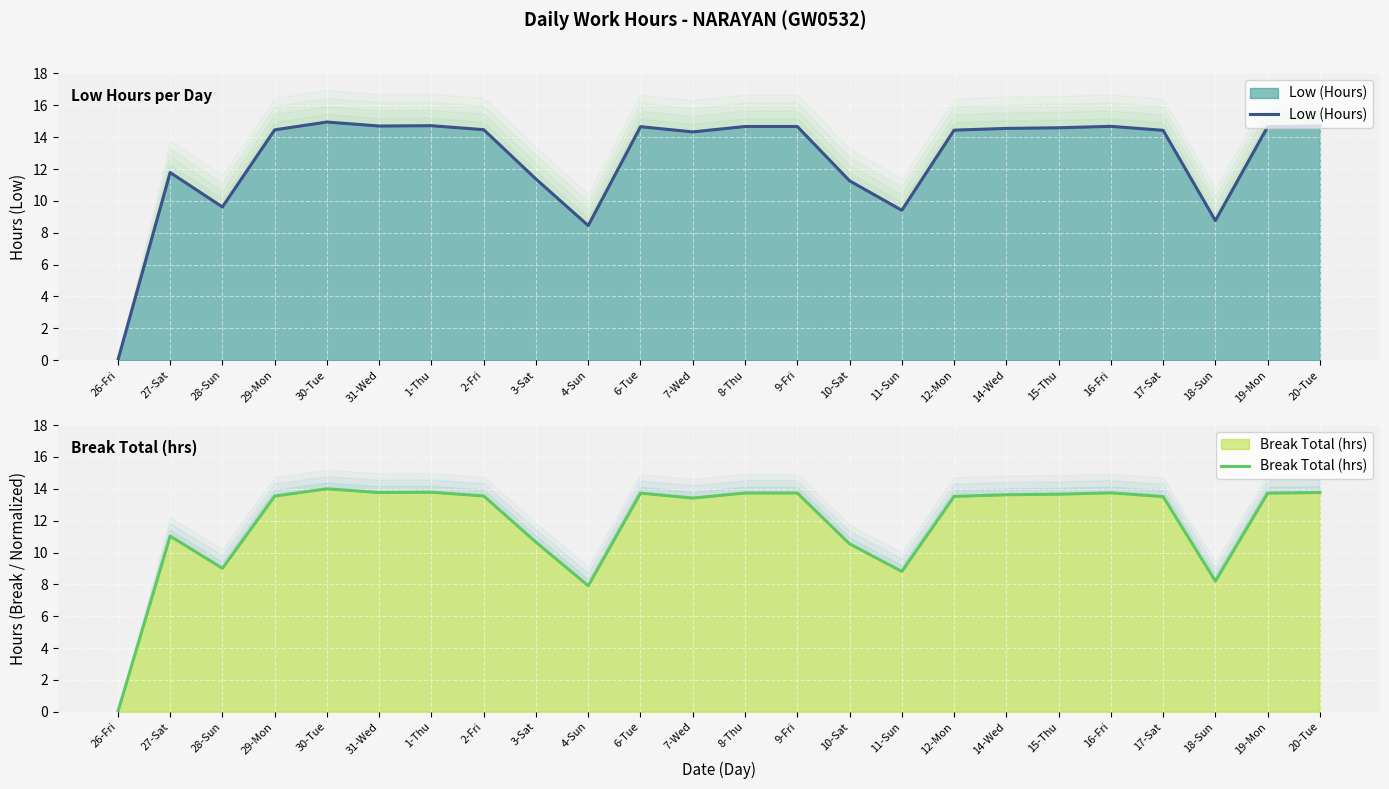

In Low (Hours), how many points are higher than both neighbors (excluding endpoints)?

5